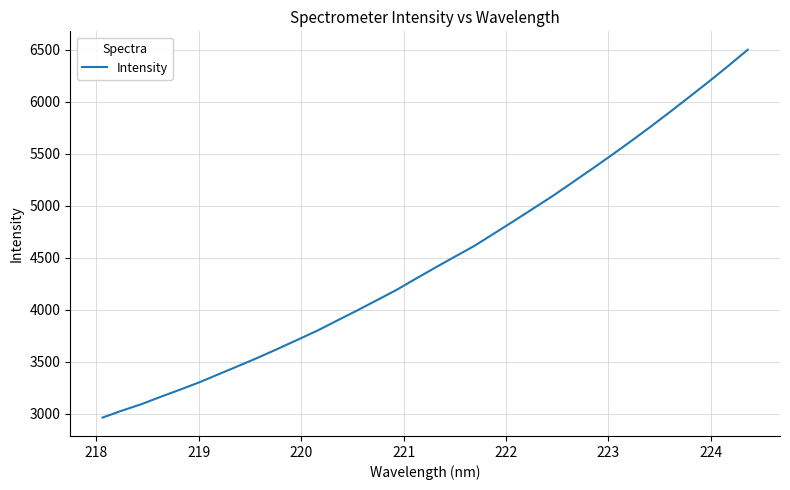

What is the smallest value displayed?

2963.2